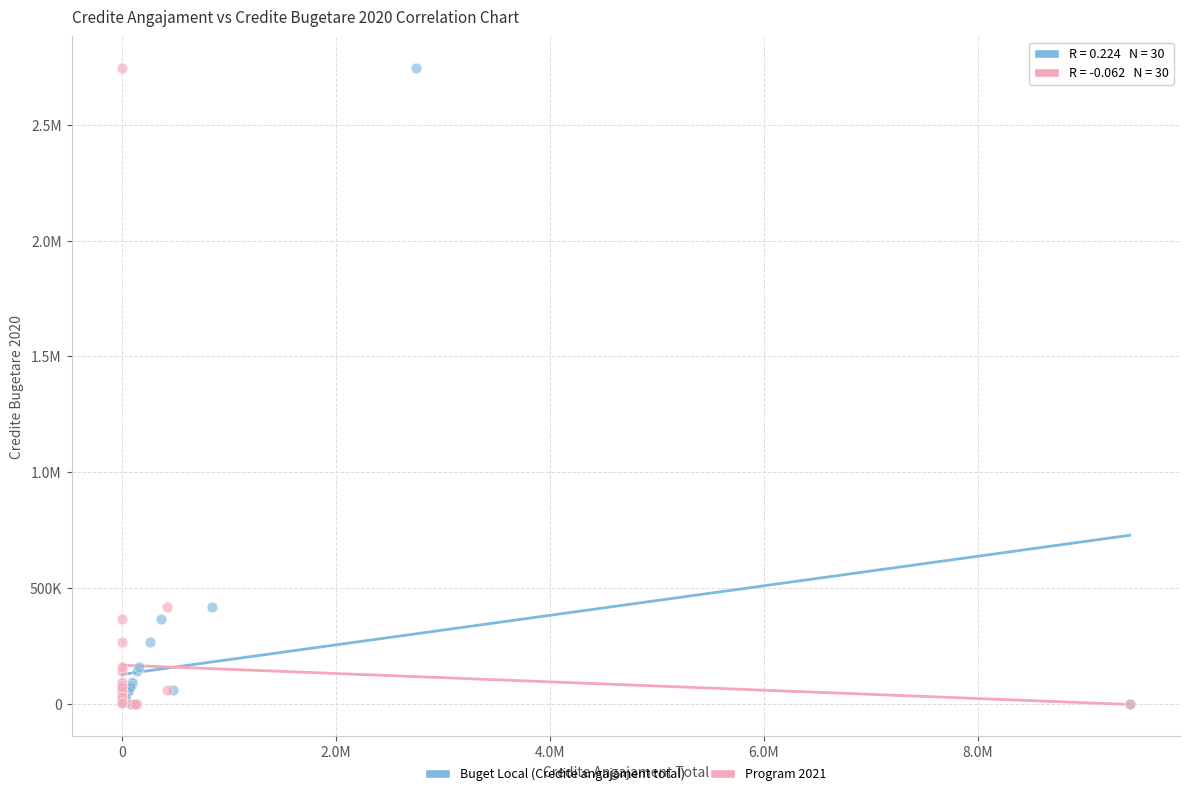

What are all the series names shown in the legend?

Buget Local (Credite angajament total), Program 2021